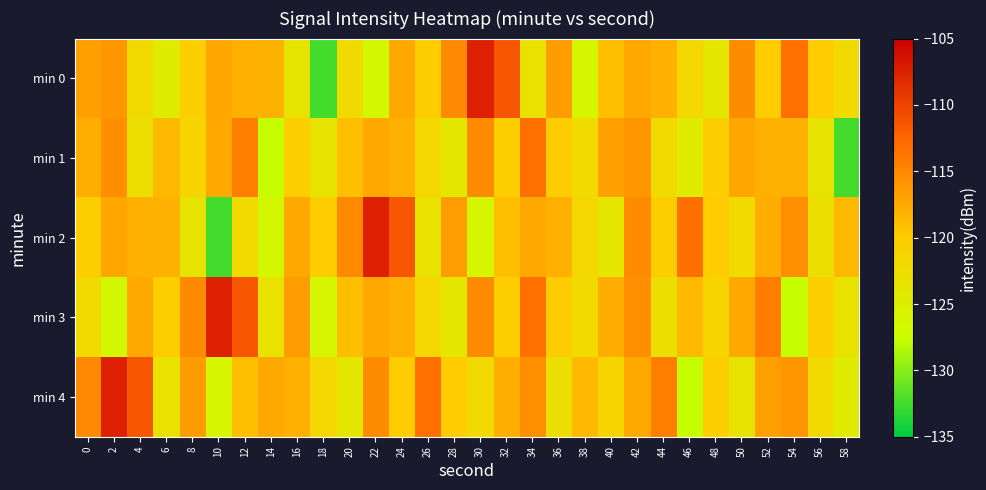

Reading left to right, extract all data points from this chart.

min 0: 0=-116.8	2=-116.1	4=-122.2	6=-124.6	8=-120.2	10=-117.2	12=-117.9	14=-118.1	16=-123.5	18=-132.4	20=-122.2	22=-126.4	24=-117.4	26=-120.1	28=-115.2	30=-107.4	32=-111.3	34=-123.2	36=-116.6	38=-126.0	40=-119.0	42=-117.4	44=-118.0	46=-121.6	48=-124.0	50=-115.3	52=-120.2	54=-113.3	56=-120.1	58=-122.2
min 1: 0=-117.9	2=-115.5	4=-122.8	6=-118.6	8=-121.1	10=-117.3	12=-114.3	14=-127.6	16=-120.3	18=-123.4	20=-119.0	22=-117.4	24=-118.0	26=-121.6	28=-124.0	30=-115.3	32=-120.2	34=-113.3	36=-120.1	38=-122.2	40=-116.8	42=-116.1	44=-122.2	46=-124.6	48=-120.2	50=-117.2	52=-117.9	54=-118.1	56=-123.5	58=-132.4
min 2: 0=-120.2	2=-117.2	4=-117.9	6=-118.1	8=-123.5	10=-132.4	12=-122.2	14=-126.4	16=-117.4	18=-120.1	20=-115.2	22=-107.4	24=-111.3	26=-123.2	28=-116.6	30=-126.0	32=-119.0	34=-117.4	36=-118.0	38=-121.6	40=-124.0	42=-115.3	44=-120.2	46=-113.3	48=-120.1	50=-122.2	52=-117.9	54=-115.5	56=-122.8	58=-118.6
min 3: 0=-122.2	2=-126.4	4=-117.4	6=-120.1	8=-115.2	10=-107.4	12=-111.3	14=-123.2	16=-116.6	18=-126.0	20=-119.0	22=-117.4	24=-118.0	26=-121.6	28=-124.0	30=-115.3	32=-120.2	34=-113.3	36=-120.1	38=-122.2	40=-117.9	42=-115.5	44=-122.8	46=-118.6	48=-121.1	50=-117.3	52=-114.3	54=-127.6	56=-120.3	58=-123.4
min 4: 0=-115.2	2=-107.4	4=-111.3	6=-123.2	8=-116.6	10=-126.0	12=-119.0	14=-117.4	16=-118.0	18=-121.6	20=-124.0	22=-115.3	24=-120.2	26=-113.3	28=-120.1	30=-122.2	32=-117.9	34=-115.5	36=-122.8	38=-118.6	40=-121.1	42=-117.3	44=-114.3	46=-127.6	48=-120.3	50=-123.4	52=-116.8	54=-116.1	56=-122.2	58=-124.6